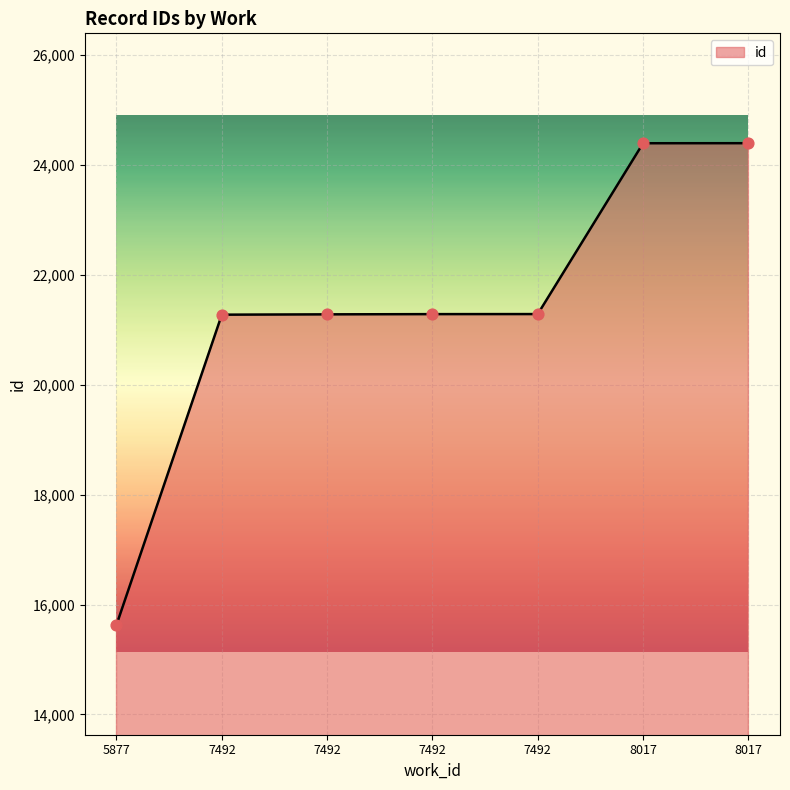

What is the change in value from 5877 to 7492?

+5647